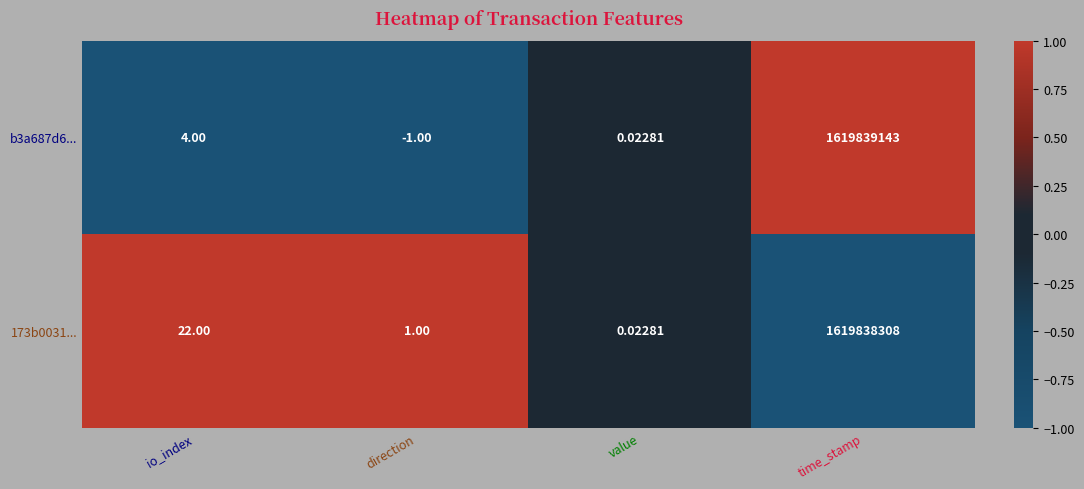

List the labels in order of 173b0031... value, smallest first.

value, direction, io_index, time_stamp